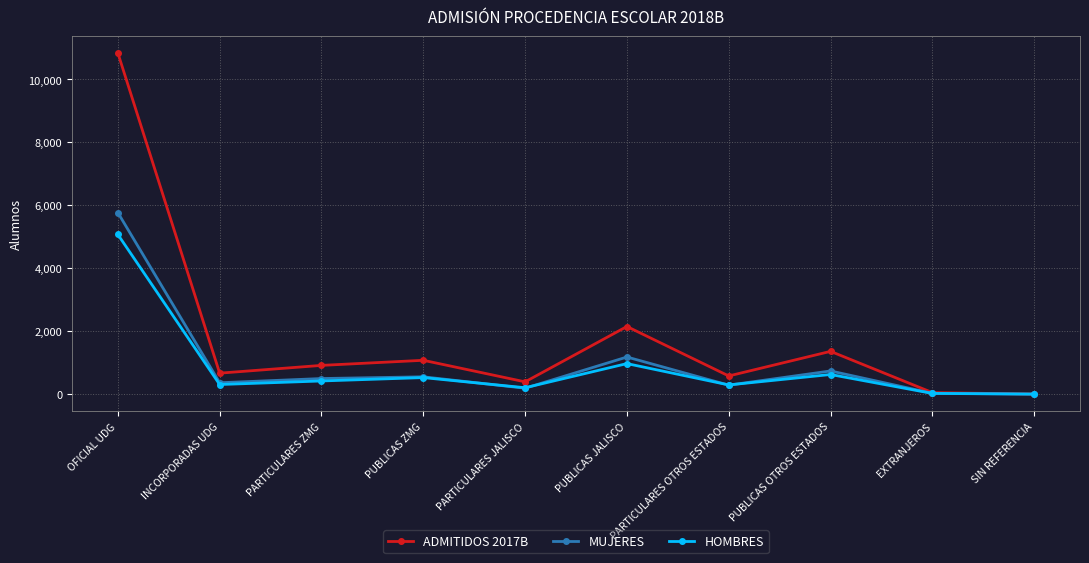

Is it true that HOMBRES equals 3356 at OFICIAL UDG?

False